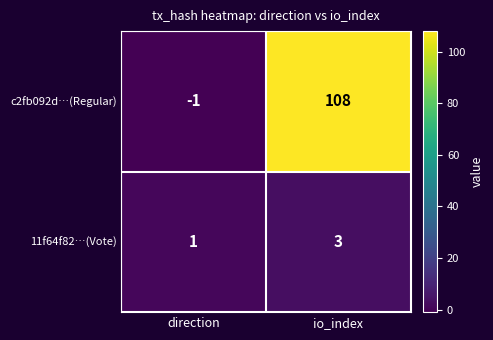

Which category has the highest value across all series?

io_index